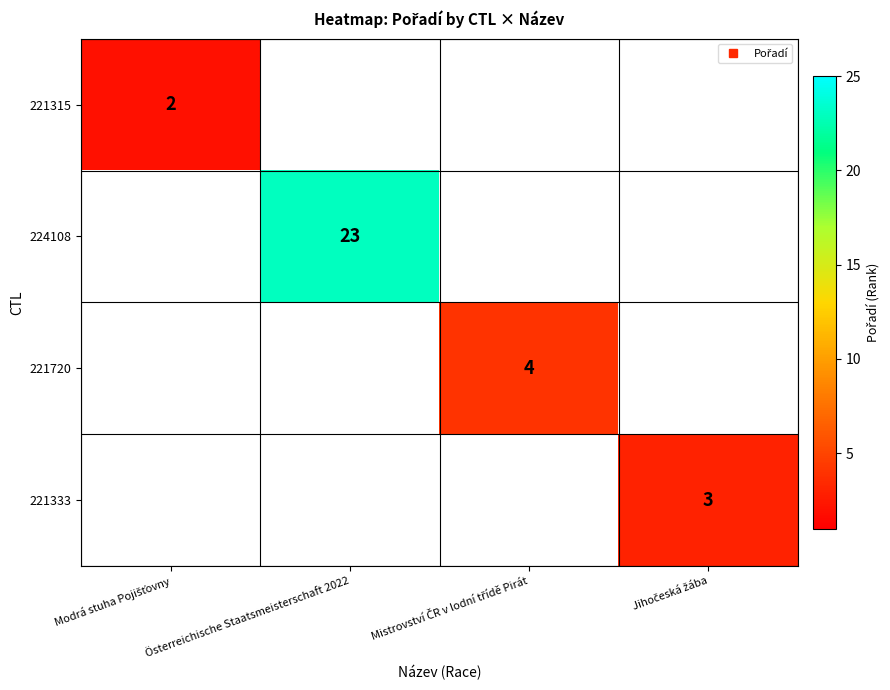

Which label corresponds to the largest value in the chart?

Österreichische Staatsmeisterschaft 2022